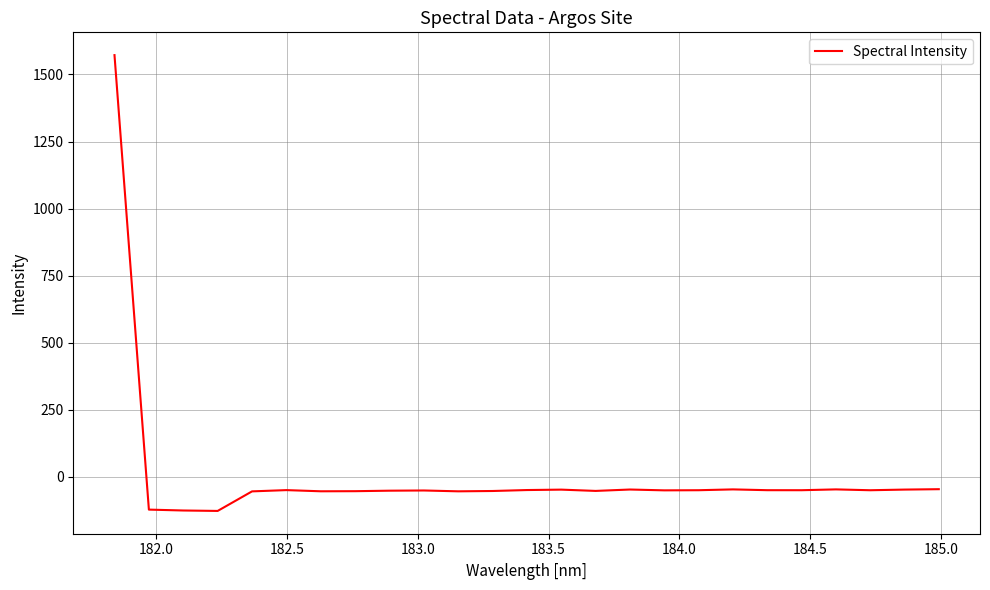

Does the chart display data point markers on the line(s)?

No